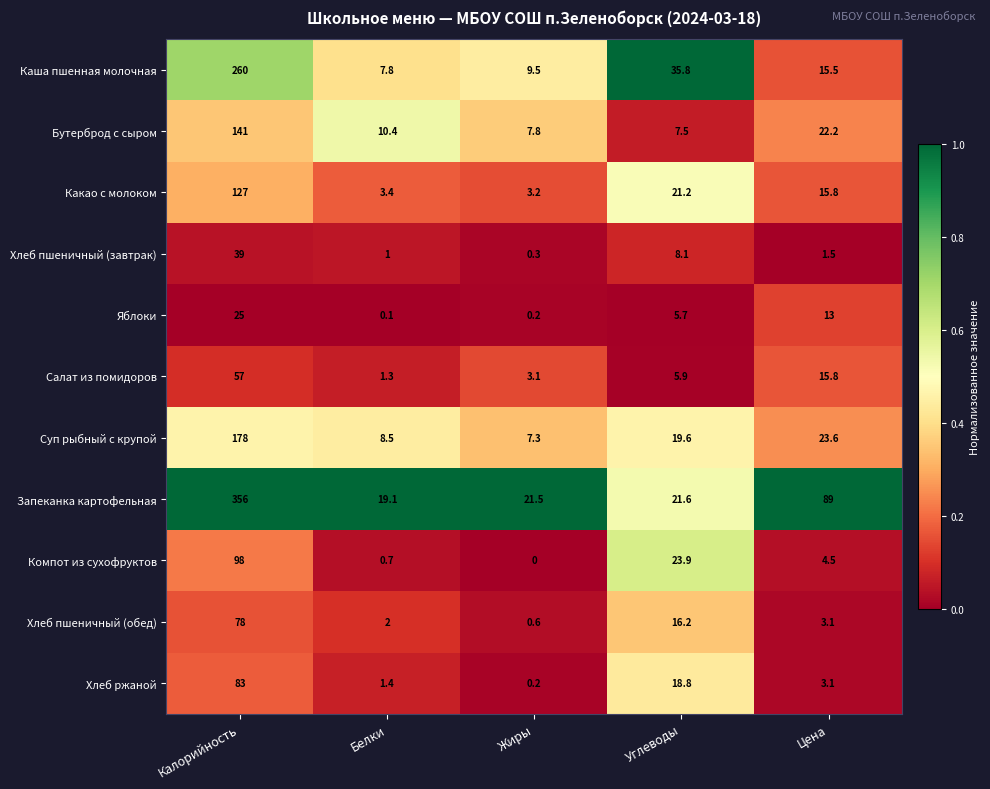

How many data points in Хлеб ржаной are above 3?

3